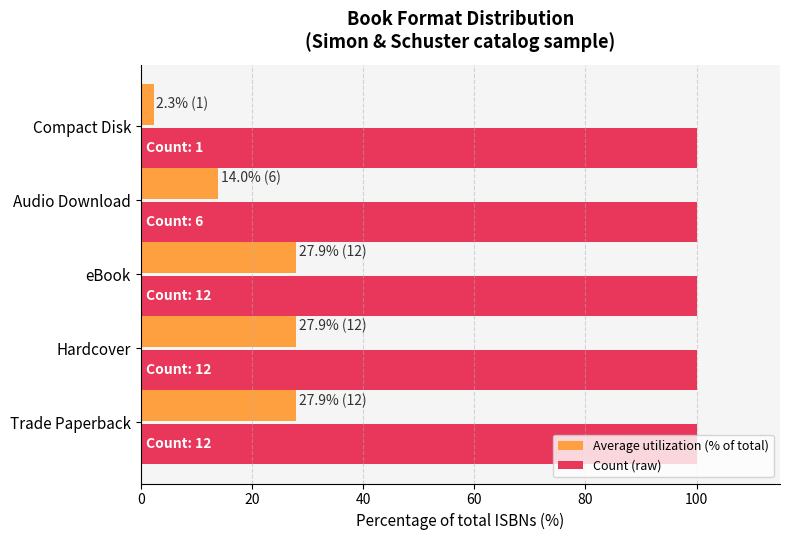

Rank the series at eBook from highest to lowest value.

Count (raw), Average utilization (% of total)